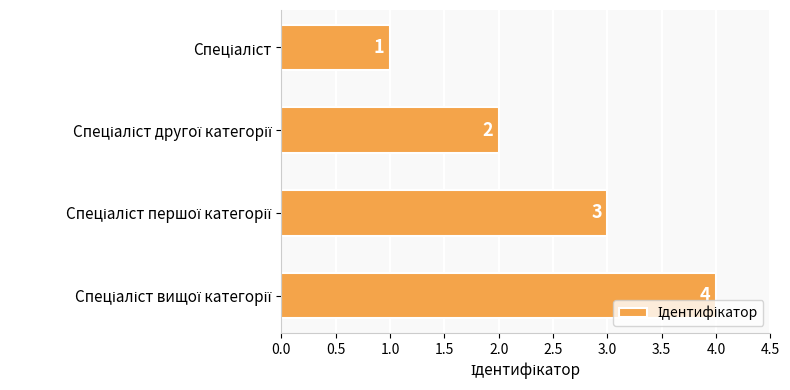

What is the smallest value displayed?

1